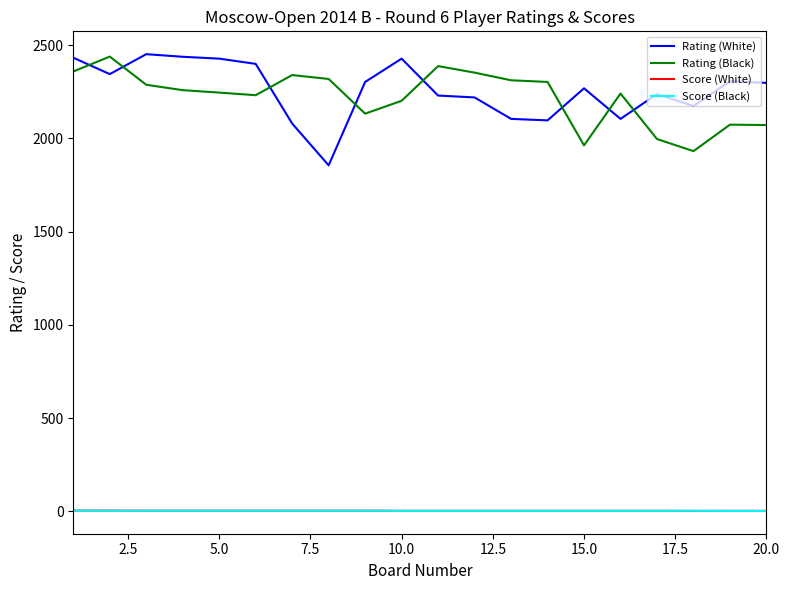

True or false: Rating (White) and Score (Black) intersect in this chart.

False